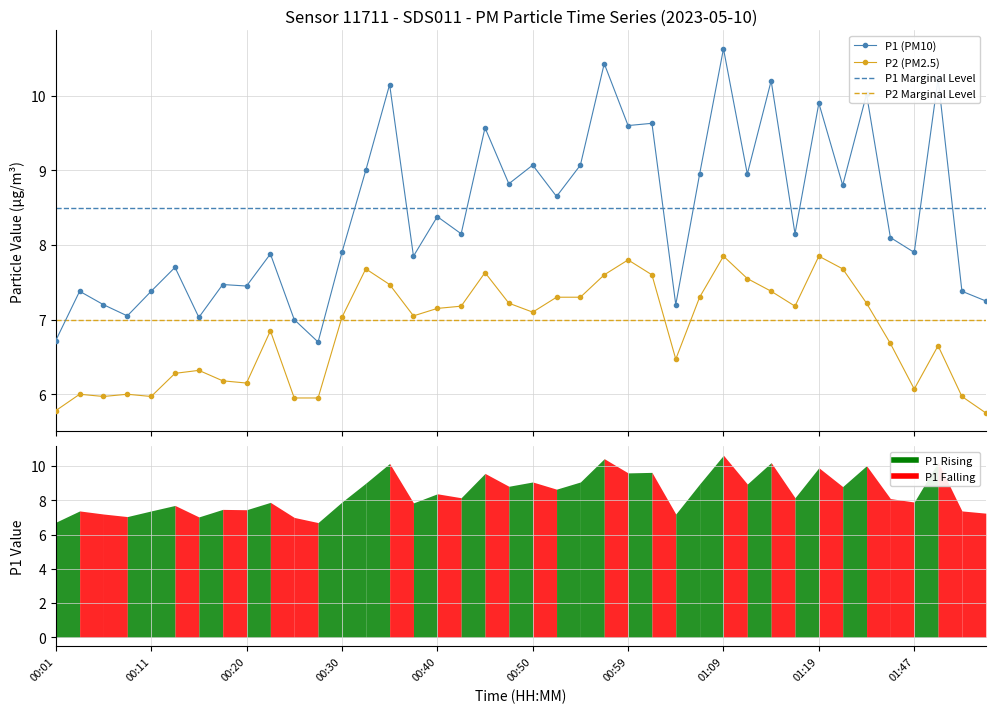

At which label does P1 first exceed 8?

13